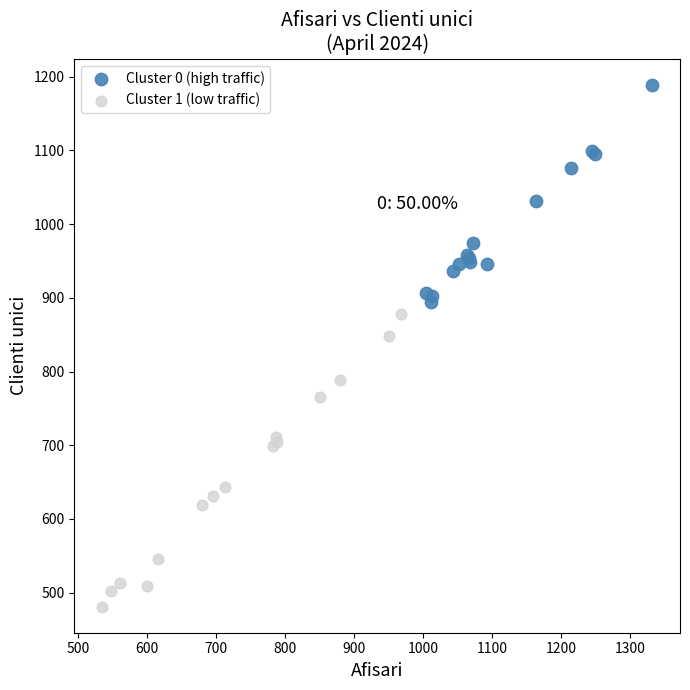

Which series has the largest Y range (max minus min)?

Cluster 1 (low traffic)